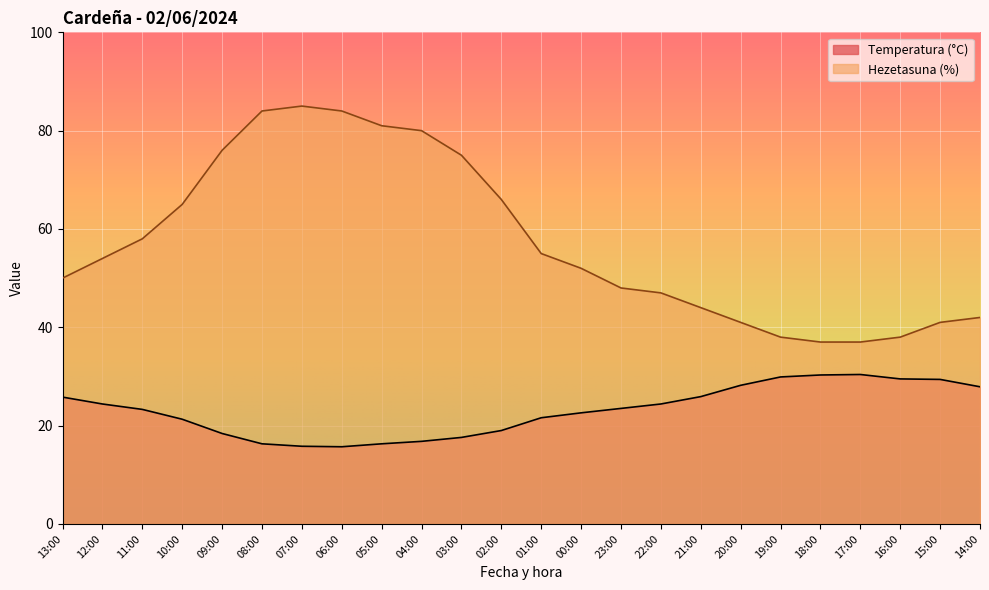

How many values in the Hezetasuna (%) series are below 54?

12